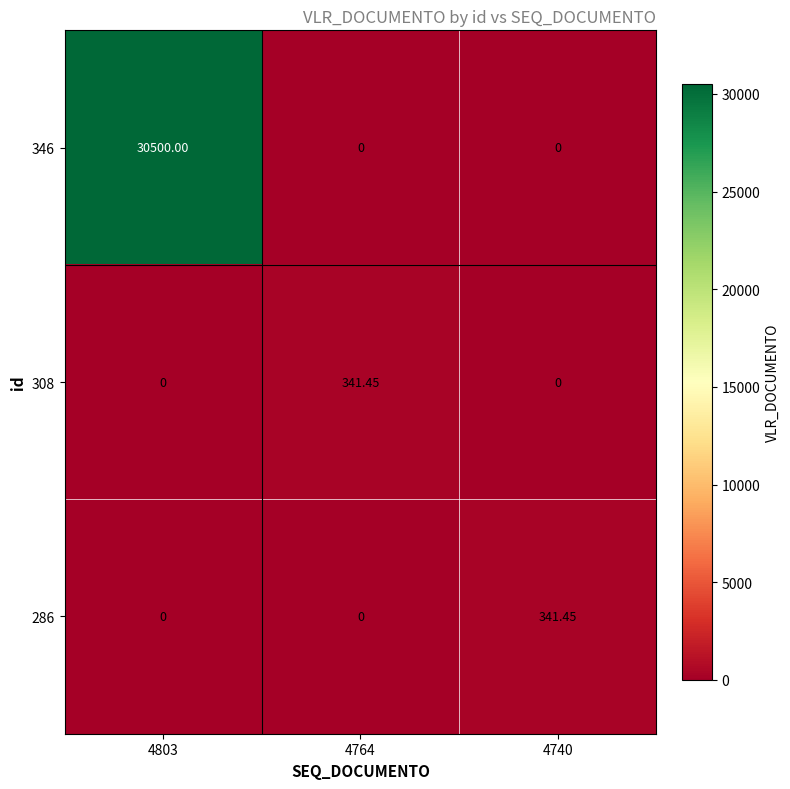

Is the value of 286 at 4740 greater than the value of 346 at 4803?

No